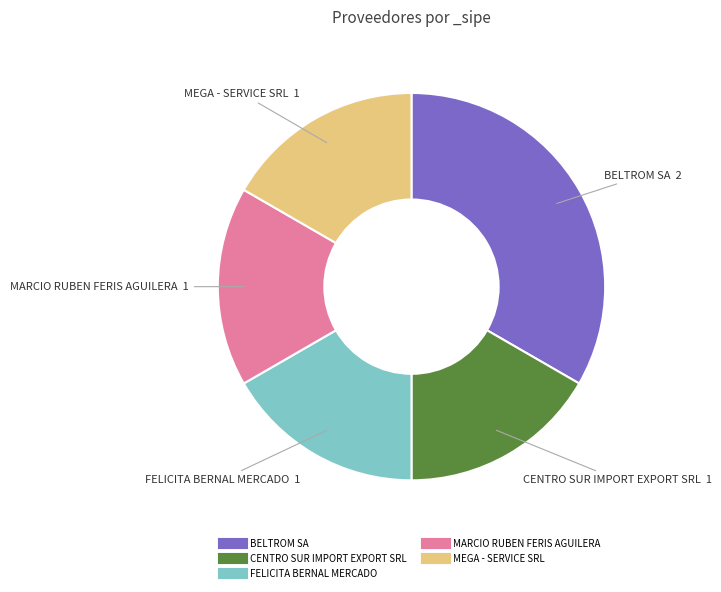

What is the ratio of the value at FELICITA BERNAL MERCADO to the value at MEGA - SERVICE SRL?

1.0